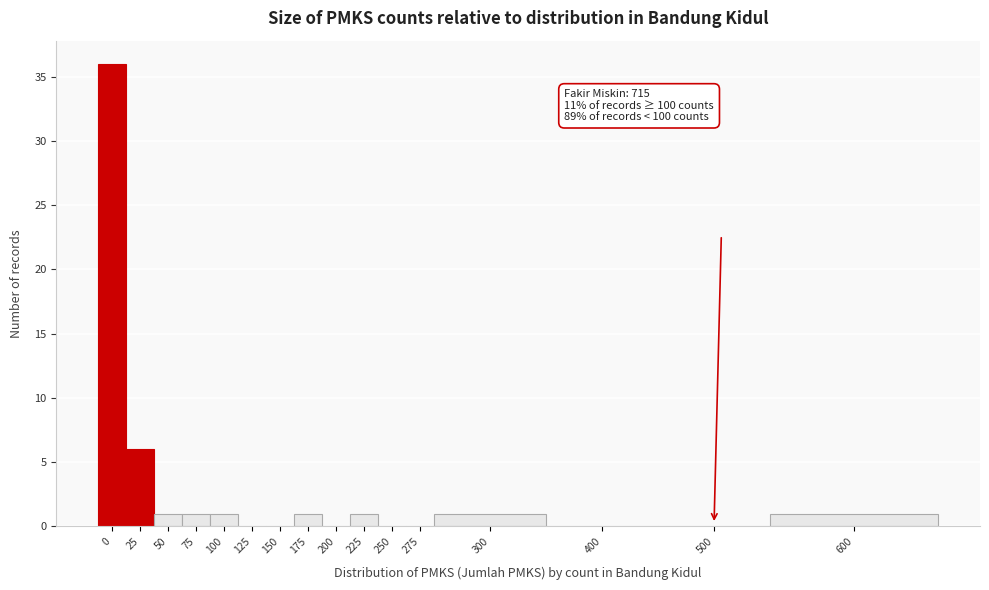

Reading left to right, list all the values displayed in this chart.

0=36	25=6	50=1	75=1	100=1	125=0	150=0	175=1	200=0	225=1	250=0	275=0	300=1	400=0	500=0	600=1